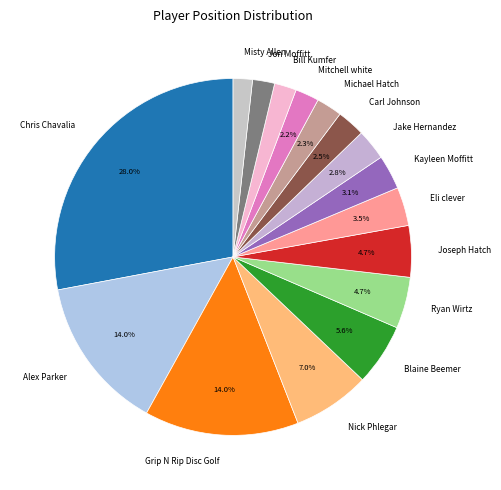

To the nearest percent, what portion does Alex Parker represent?

14%